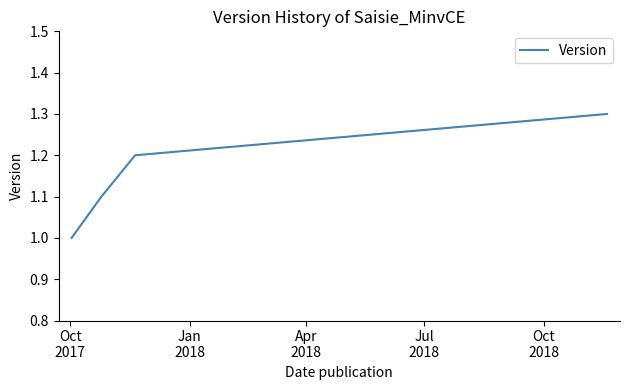

What is the maximum value shown in the chart?

1.3